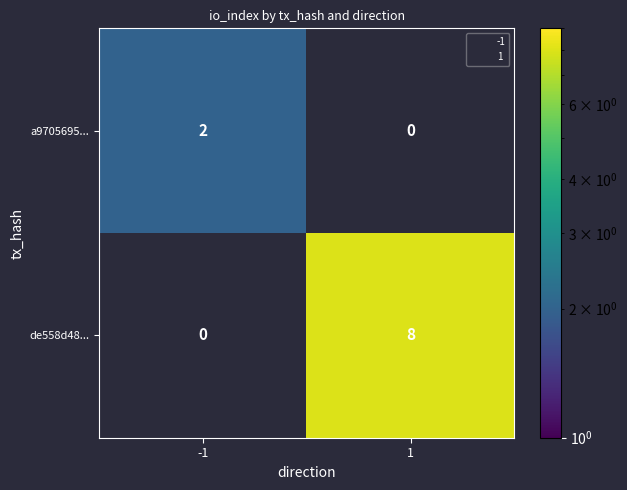

Reading right to left, extract all data points from this chart.

a9705695...: 1=0	-1=2
de558d48...: 1=8	-1=0